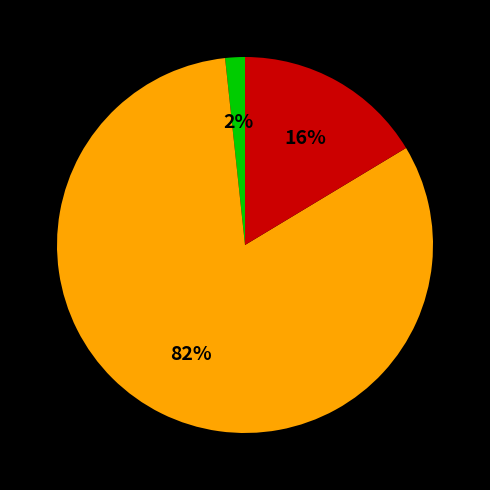

To the nearest percent, what is the difference between the largest and smallest slice percentages?

80%